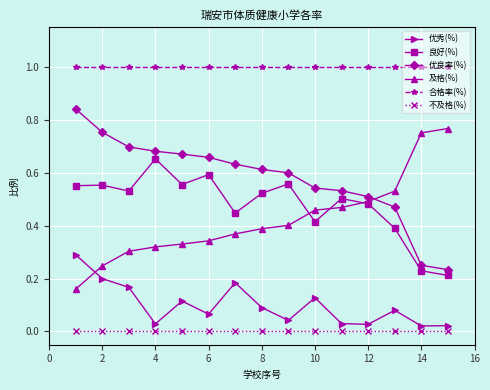

How many lines are shown in the chart?

6